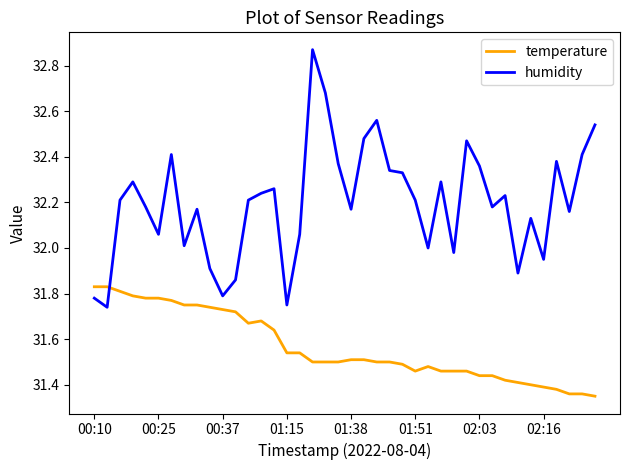

Which series has the largest total across all categories?

humidity